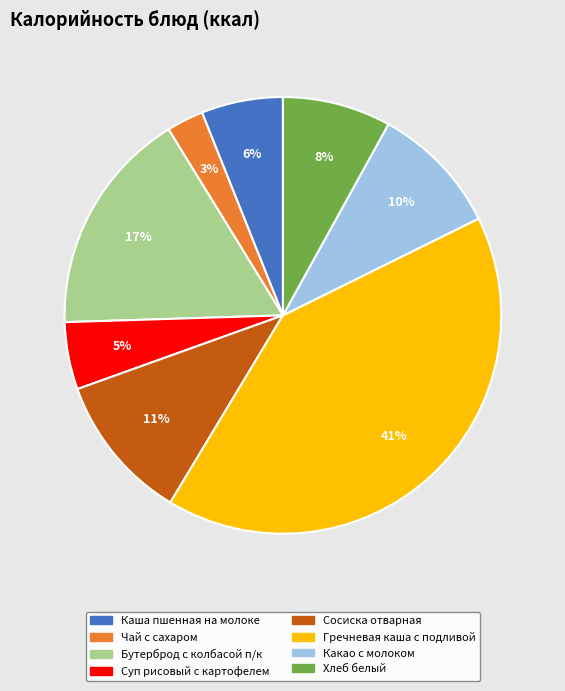

To the nearest percent, what portion does Каша пшенная на молоке represent?

6%